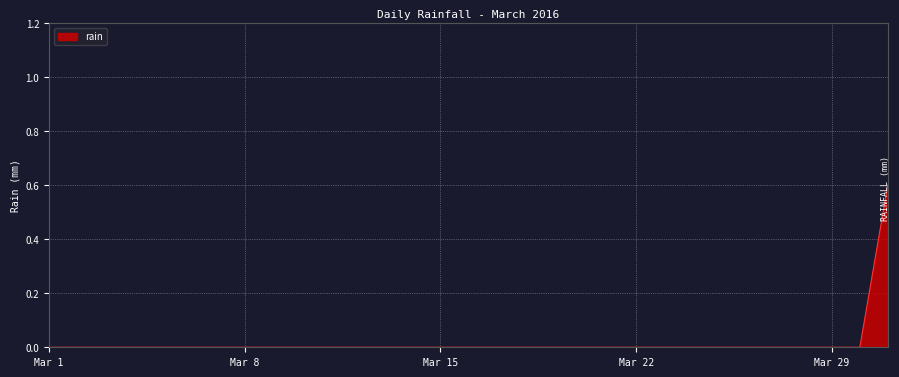

What is the maximum value shown in the chart?

0.6